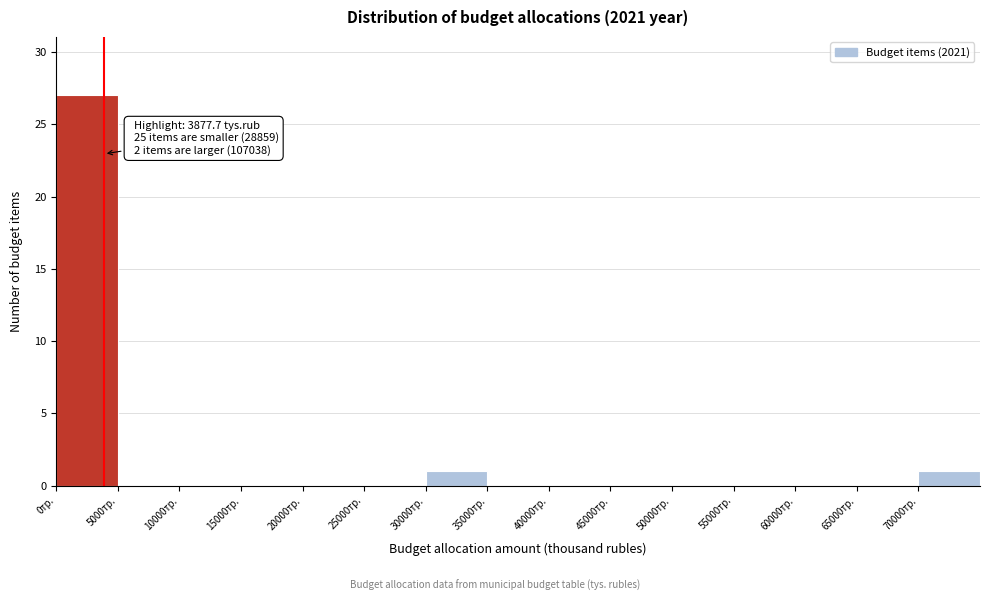

Over which range of the x-axis is the bar tallest?

0 to 5000